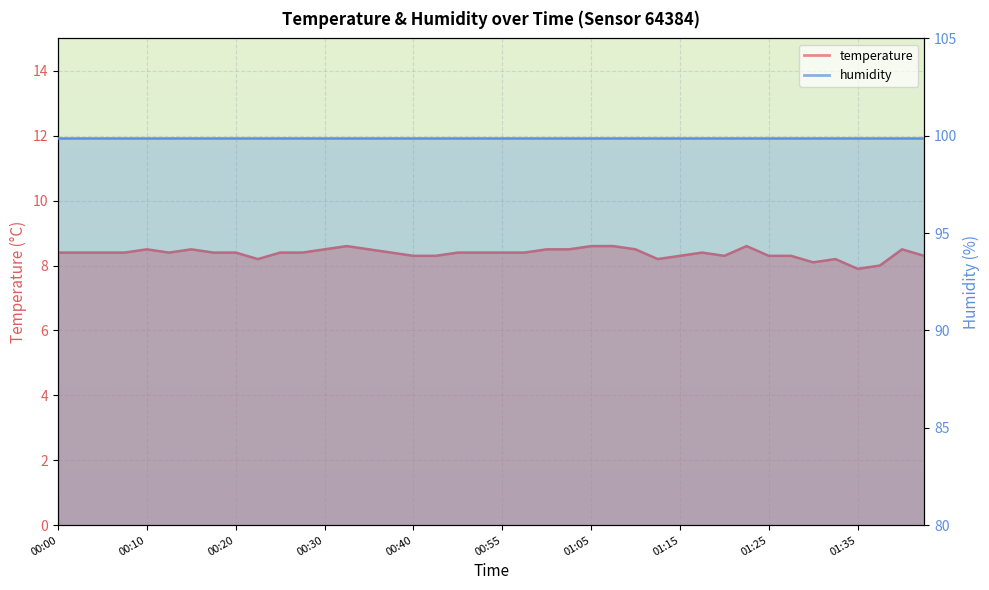

At which category does the data reach its first local peak?

00:10